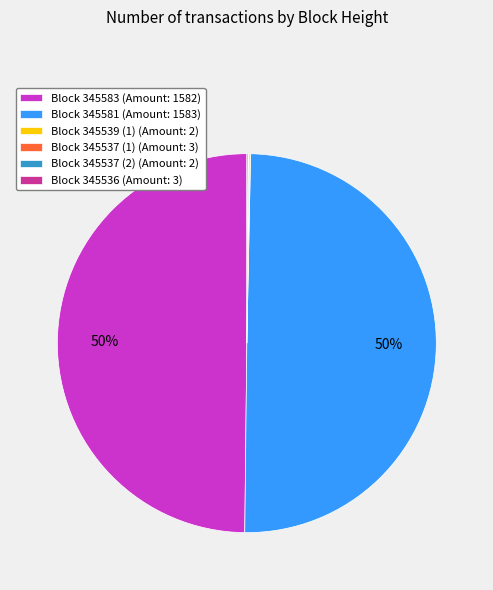

What percentage is the Block 345581 (Amount: 1583) slice, to the nearest percent?

50%